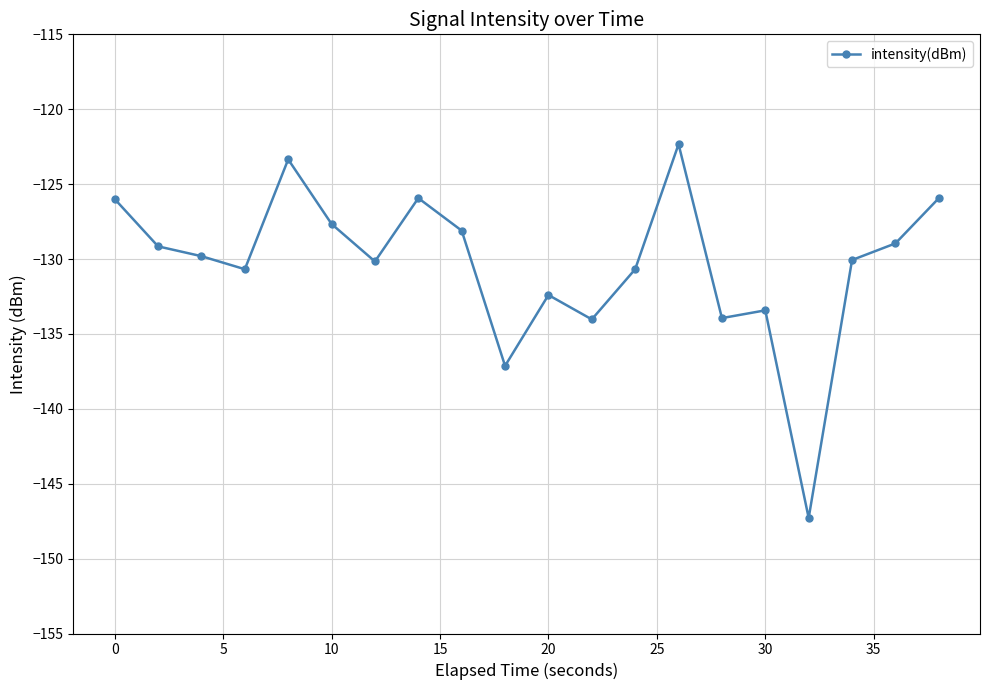

What is the sum of all values?

-2607.1